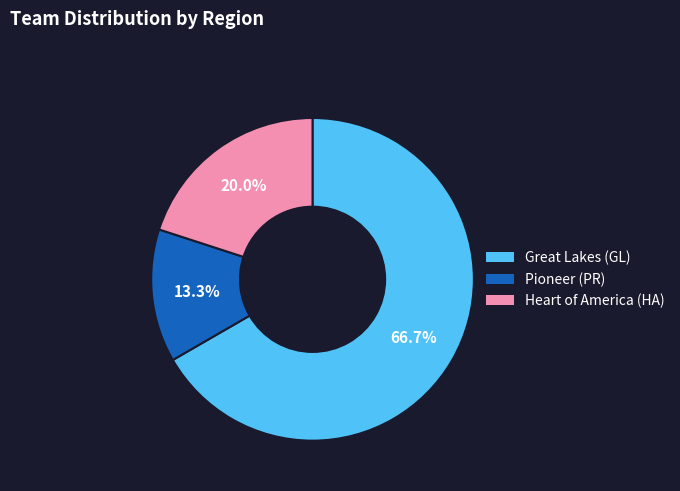

To the nearest percent, what is the difference between the largest and smallest slice percentages?

53%